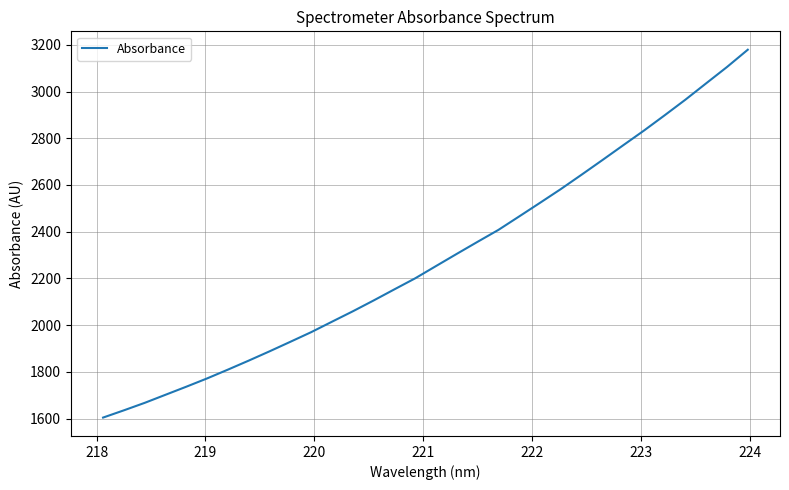

How many lines are shown in the chart?

1